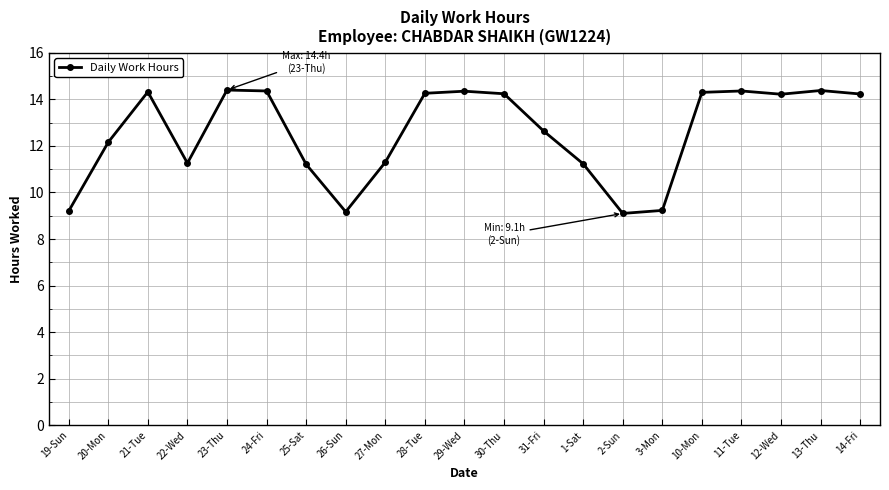

At which category does the data reach its first local peak?

21-Tue